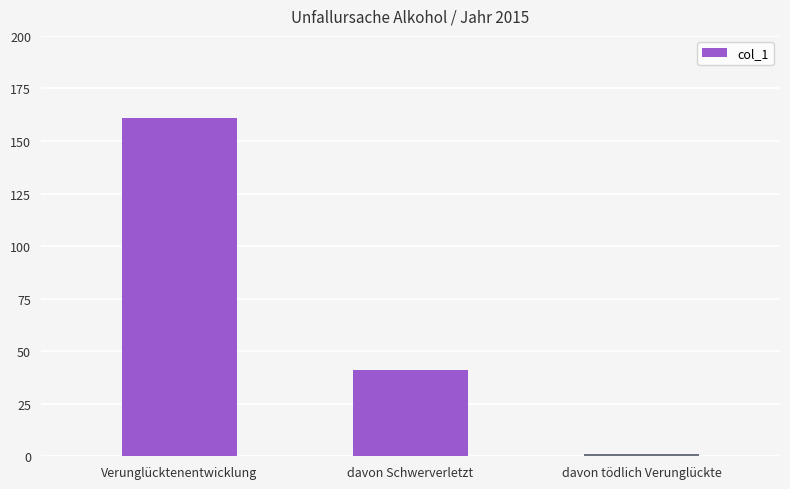

List the labels in order of value, smallest first.

davon tödlich Verunglückte, davon Schwerverletzt, Verunglücktenentwicklung